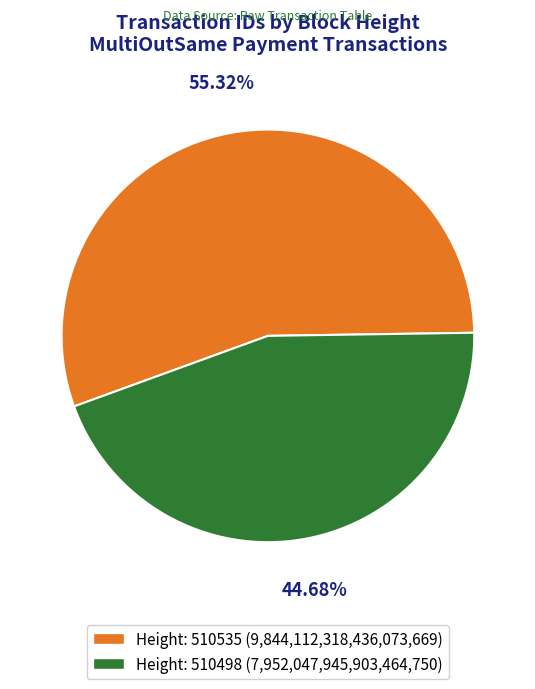

Combined, do Height: 510535 (9,844,112,318,436,073,669) and Height: 510498 (7,952,047,945,903,464,750) account for over 50%?

Yes